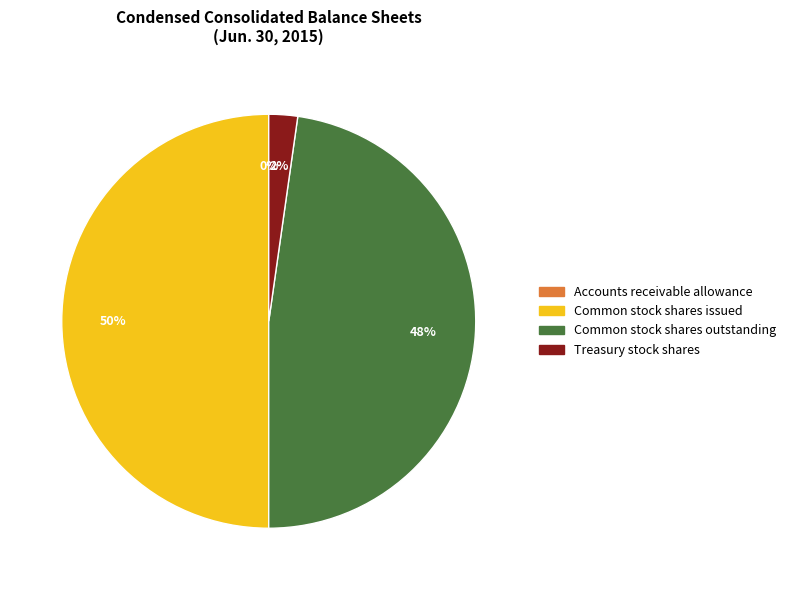

The Common stock shares outstanding slice represents 61% of the pie. True or false?

False